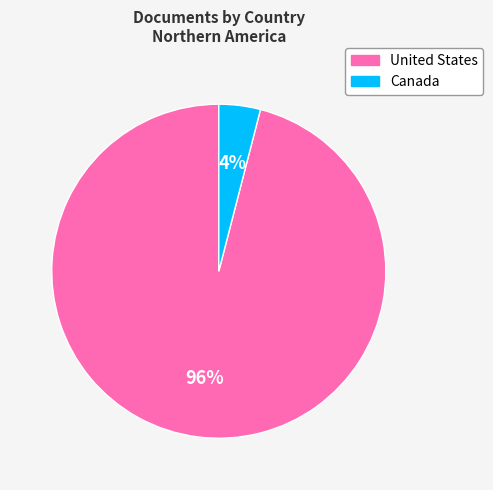

Which slice represents more than half of the pie?

United States